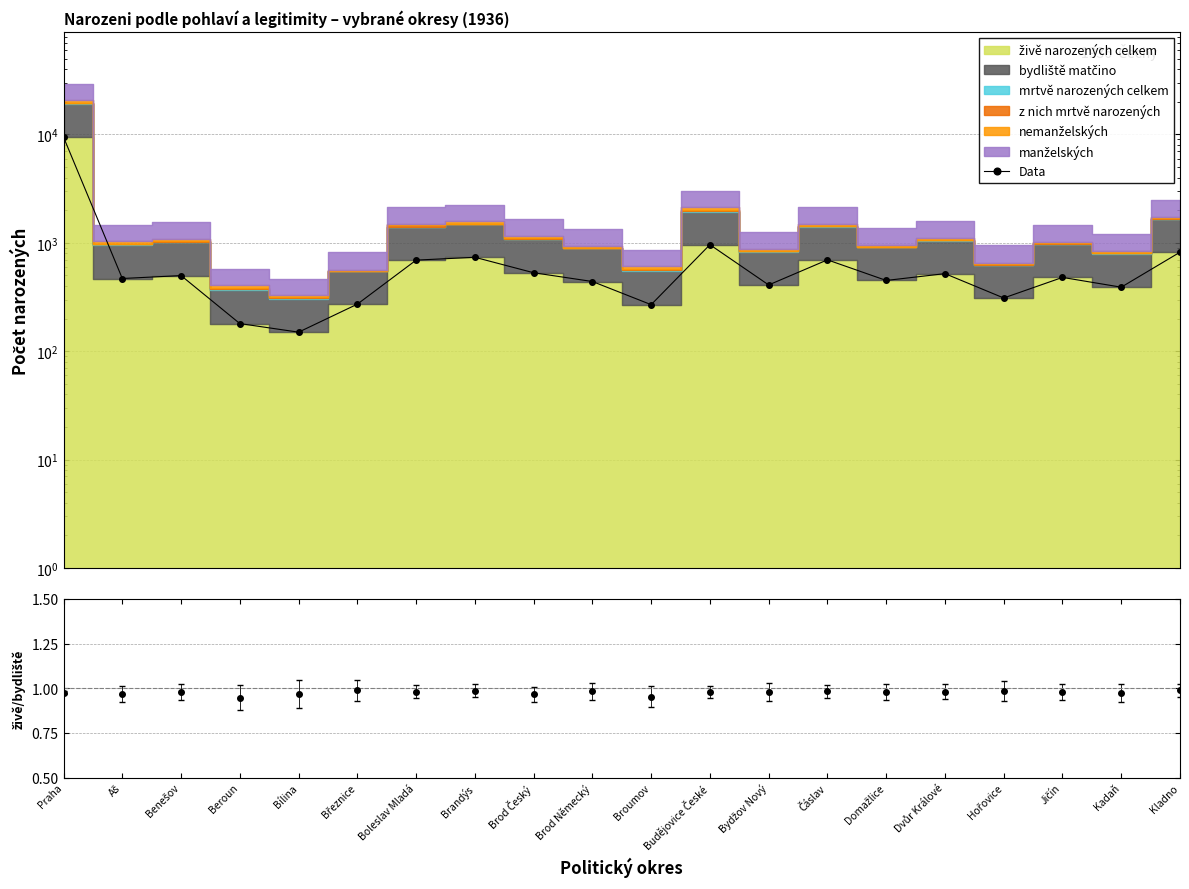

How many values are below 480?

10